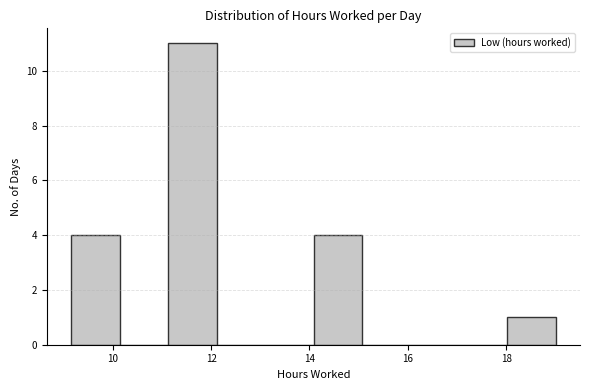

Reading left to right, transcribe this chart: for each bar, give the range it covers on the x-axis and its height. Neither the bar edges nor the heights are printed on the chart, so give them approximately, as read against the axes.

9.2 to 10.2: 4
10.2 to 11.2: 0
11.2 to 12.2: 11
12.2 to 13.2: 0
13.2 to 14.0: 0
14.0 to 15.0: 4
15.0 to 16.0: 0
16.0 to 17.0: 0
17.0 to 18.0: 0
18.0 to 19.0: 1